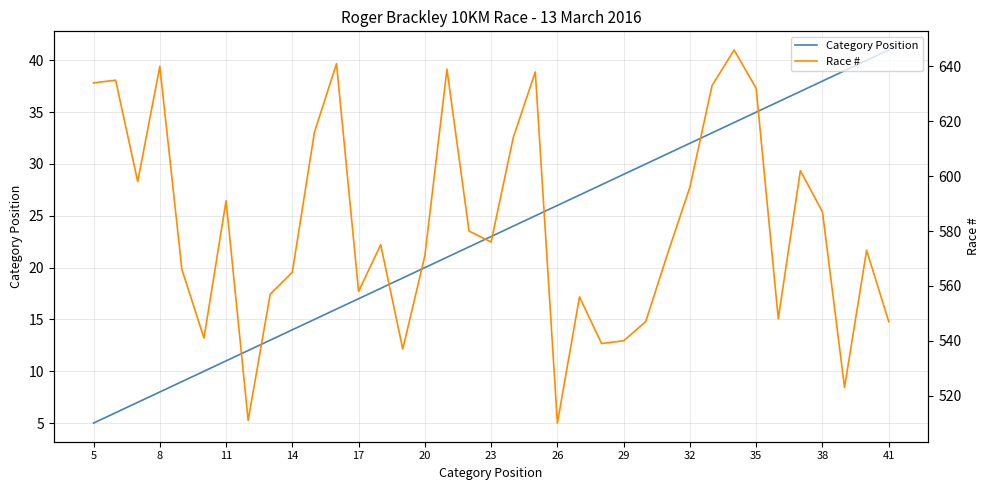

Reading left to right, list all the values displayed in this chart.

Category Position: 5	6	7	8	9	10	11	12	13	14	15	16	17	18	19	20	21	22	23	24	25	26	27	28	29	30	31	32	33	34	35	36	37	38	39	40	41
Race #: 634	635	598	640	566	541	591	511	557	565	616	641	558	575	537	571	639	580	576	614	638	510	556	539	540	547	572	596	633	646	632	548	602	587	523	573	547